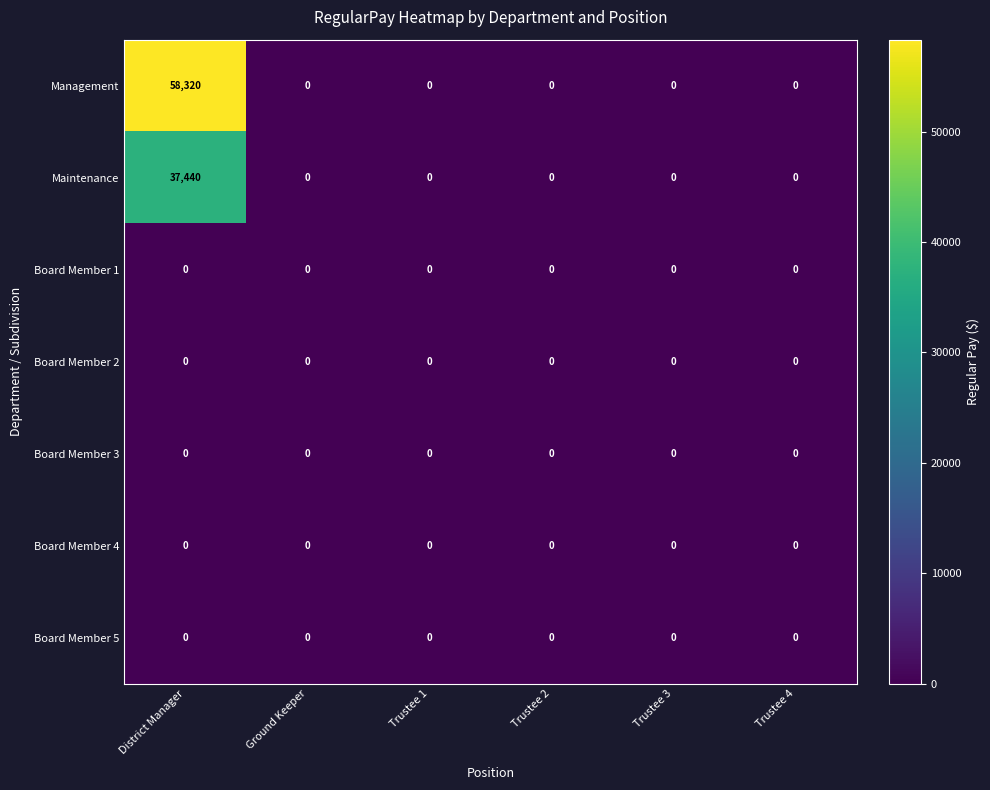

Which series has the largest range (max minus min)?

Management